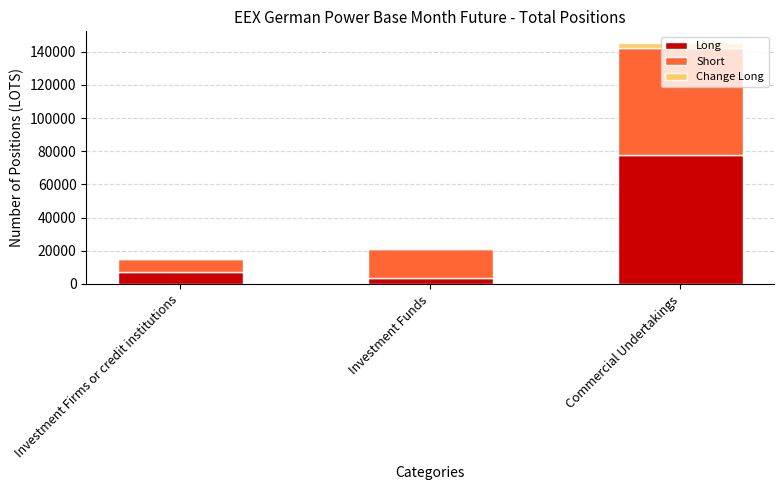

At which category is the sum across all series the highest?

Commercial Undertakings